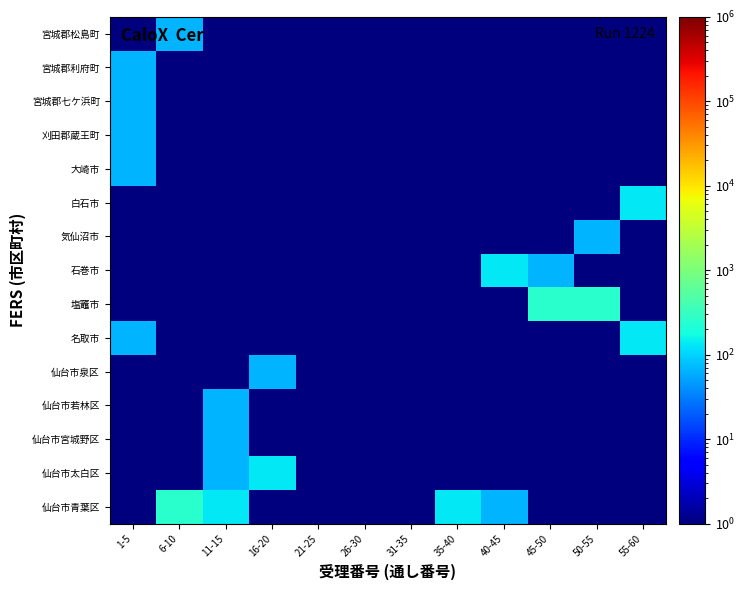

Reading right to left, extract all data points from this chart.

仙台市青葉区: 55-60=1.0	50-55=1.0	45-50=1.0	40-45=65.2	35-40=129.4	31-35=1.0	26-30=1.0	21-25=1.0	16-20=1.0	11-15=129.4	6-10=257.9	1-5=1.0
仙台市太白区: 55-60=1.0	50-55=1.0	45-50=1.0	40-45=1.0	35-40=1.0	31-35=1.0	26-30=1.0	21-25=1.0	16-20=129.4	11-15=65.2	6-10=1.0	1-5=1.0
仙台市宮城野区: 55-60=1.0	50-55=1.0	45-50=1.0	40-45=1.0	35-40=1.0	31-35=1.0	26-30=1.0	21-25=1.0	16-20=1.0	11-15=65.2	6-10=1.0	1-5=1.0
仙台市若林区: 55-60=1.0	50-55=1.0	45-50=1.0	40-45=1.0	35-40=1.0	31-35=1.0	26-30=1.0	21-25=1.0	16-20=1.0	11-15=65.2	6-10=1.0	1-5=1.0
仙台市泉区: 55-60=1.0	50-55=1.0	45-50=1.0	40-45=1.0	35-40=1.0	31-35=1.0	26-30=1.0	21-25=1.0	16-20=65.2	11-15=1.0	6-10=1.0	1-5=1.0
名取市: 55-60=129.4	50-55=1.0	45-50=1.0	40-45=1.0	35-40=1.0	31-35=1.0	26-30=1.0	21-25=1.0	16-20=1.0	11-15=1.0	6-10=1.0	1-5=65.2
塩竈市: 55-60=1.0	50-55=257.9	45-50=257.9	40-45=1.0	35-40=1.0	31-35=1.0	26-30=1.0	21-25=1.0	16-20=1.0	11-15=1.0	6-10=1.0	1-5=1.0
石巻市: 55-60=1.0	50-55=1.0	45-50=65.2	40-45=129.4	35-40=1.0	31-35=1.0	26-30=1.0	21-25=1.0	16-20=1.0	11-15=1.0	6-10=1.0	1-5=1.0
気仙沼市: 55-60=1.0	50-55=65.2	45-50=1.0	40-45=1.0	35-40=1.0	31-35=1.0	26-30=1.0	21-25=1.0	16-20=1.0	11-15=1.0	6-10=1.0	1-5=1.0
白石市: 55-60=129.4	50-55=1.0	45-50=1.0	40-45=1.0	35-40=1.0	31-35=1.0	26-30=1.0	21-25=1.0	16-20=1.0	11-15=1.0	6-10=1.0	1-5=1.0
大崎市: 55-60=1.0	50-55=1.0	45-50=1.0	40-45=1.0	35-40=1.0	31-35=1.0	26-30=1.0	21-25=1.0	16-20=1.0	11-15=1.0	6-10=1.0	1-5=65.2
刈田郡蔵王町: 55-60=1.0	50-55=1.0	45-50=1.0	40-45=1.0	35-40=1.0	31-35=1.0	26-30=1.0	21-25=1.0	16-20=1.0	11-15=1.0	6-10=1.0	1-5=65.2
宮城郡七ケ浜町: 55-60=1.0	50-55=1.0	45-50=1.0	40-45=1.0	35-40=1.0	31-35=1.0	26-30=1.0	21-25=1.0	16-20=1.0	11-15=1.0	6-10=1.0	1-5=65.2
宮城郡利府町: 55-60=1.0	50-55=1.0	45-50=1.0	40-45=1.0	35-40=1.0	31-35=1.0	26-30=1.0	21-25=1.0	16-20=1.0	11-15=1.0	6-10=1.0	1-5=65.2
宮城郡松島町: 55-60=1.0	50-55=1.0	45-50=1.0	40-45=1.0	35-40=1.0	31-35=1.0	26-30=1.0	21-25=1.0	16-20=1.0	11-15=1.0	6-10=65.2	1-5=1.0